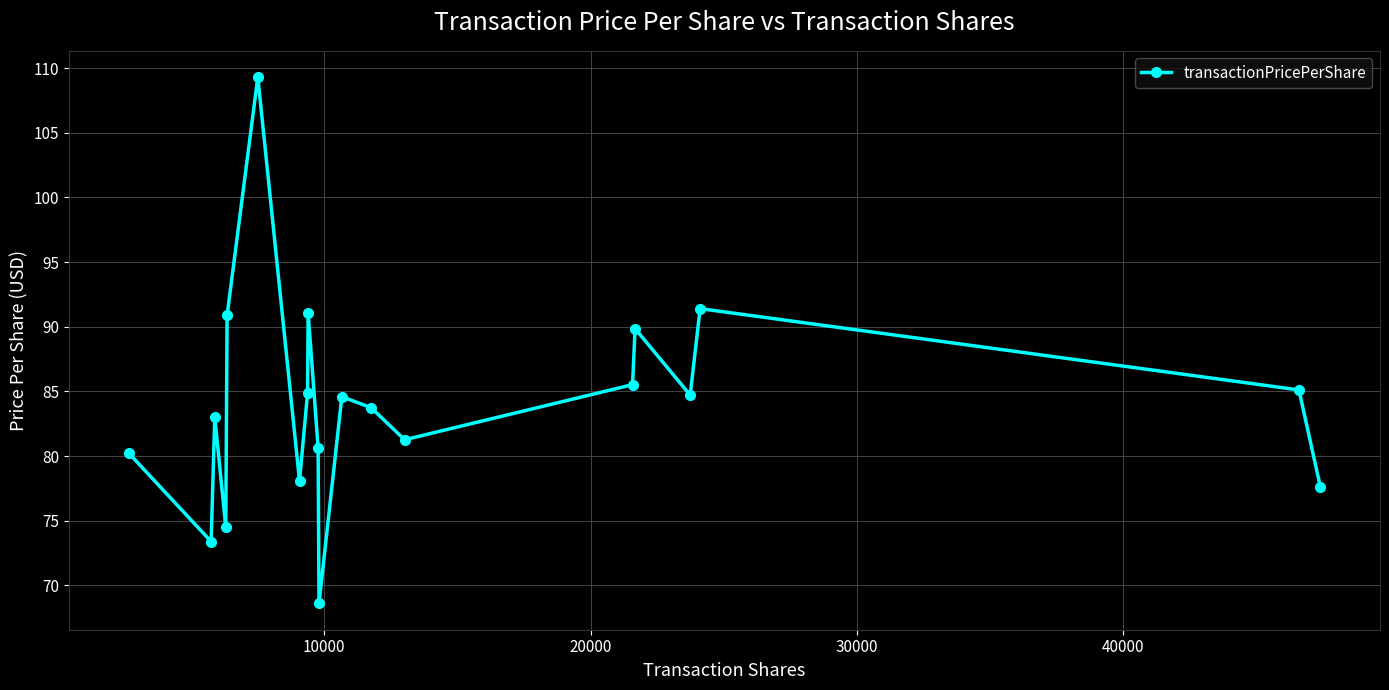

How many values are below 84?

10